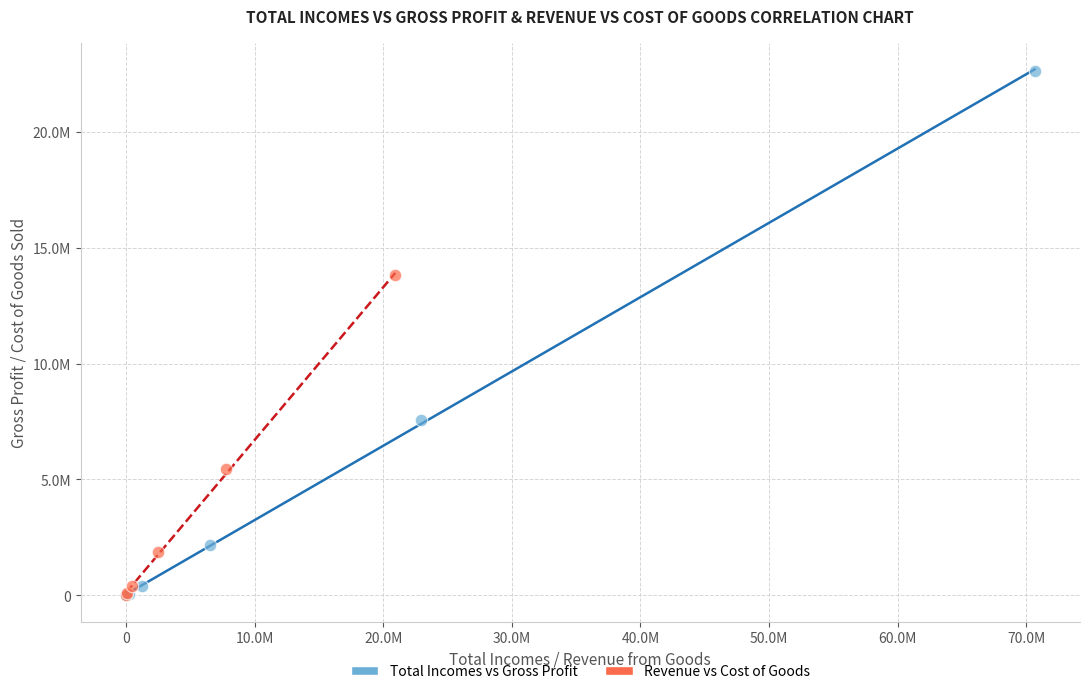

What are all the series names shown in the legend?

Total Incomes vs Gross Profit, Revenue vs Cost of Goods